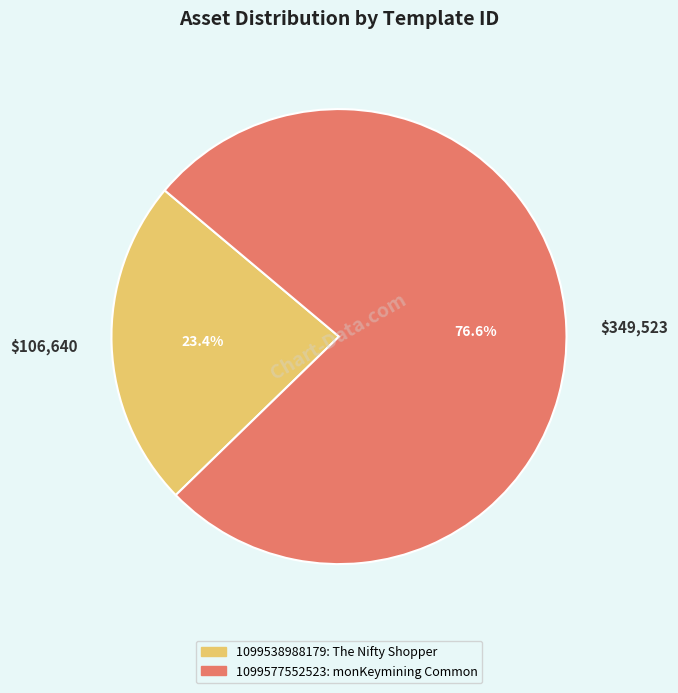

Which slice is the largest?

$349,523